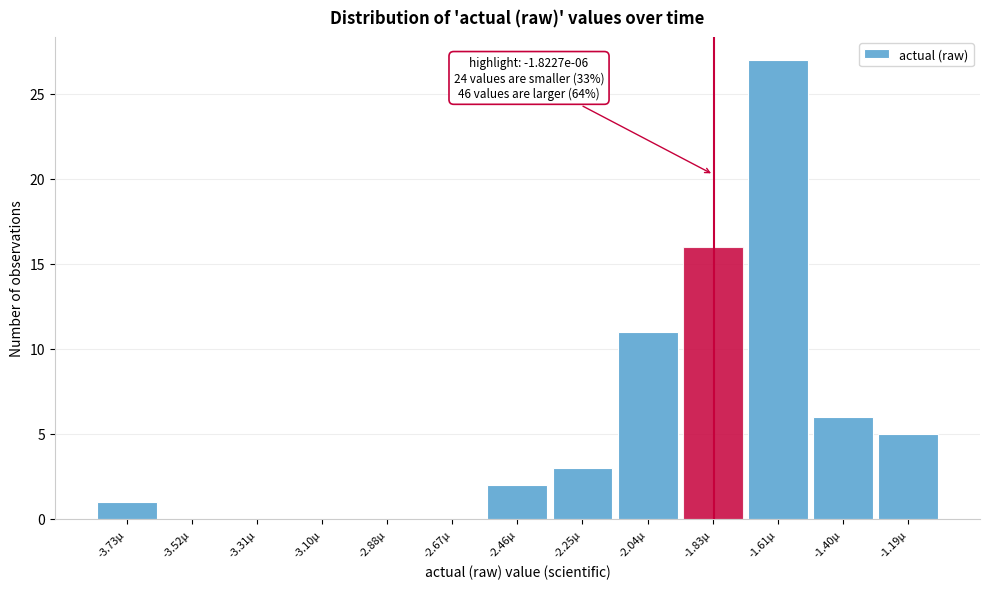

Reading right to left, transcribe all the data shown in this chart.

-1.19µ=5	-1.40µ=6	-1.61µ=27	-1.83µ=16	-2.04µ=11	-2.25µ=3	-2.46µ=2	-2.67µ=0	-2.88µ=0	-3.10µ=0	-3.31µ=0	-3.52µ=0	-3.73µ=1